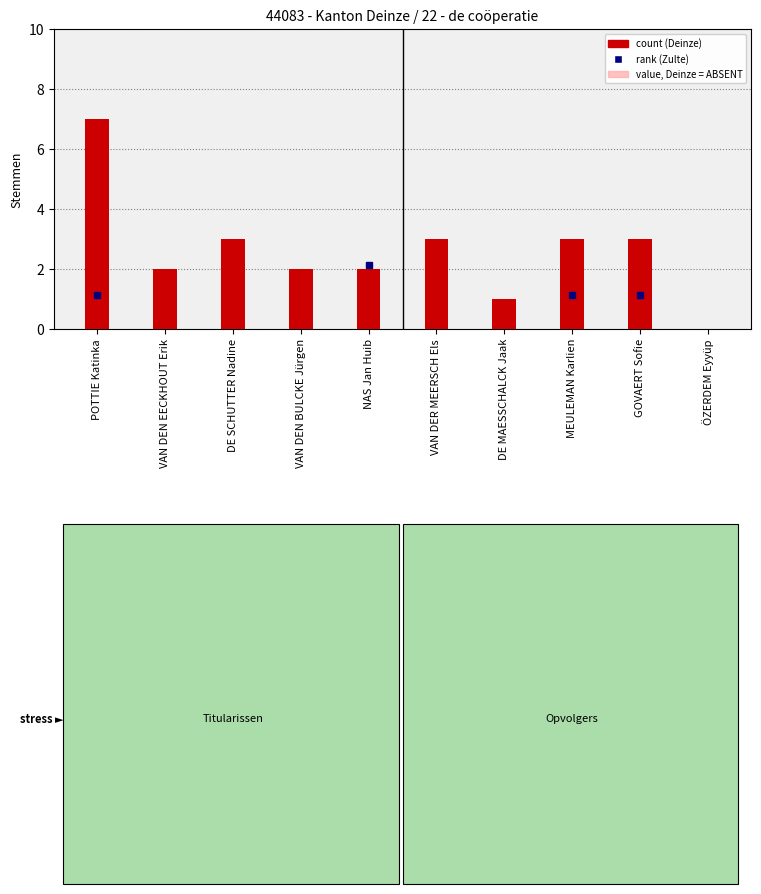

What is the label of the 1st bar from the right?

ÖZERDEM Eyyüp